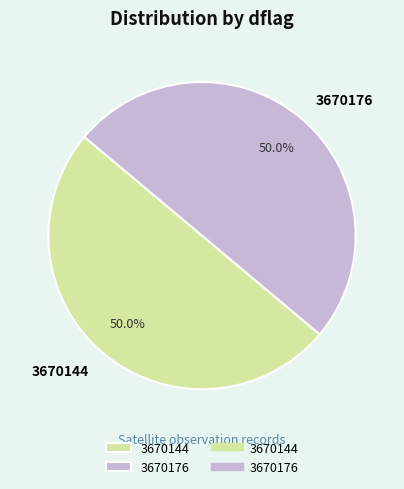

What is the total percentage of 3670144 and 3670176?

100.0%